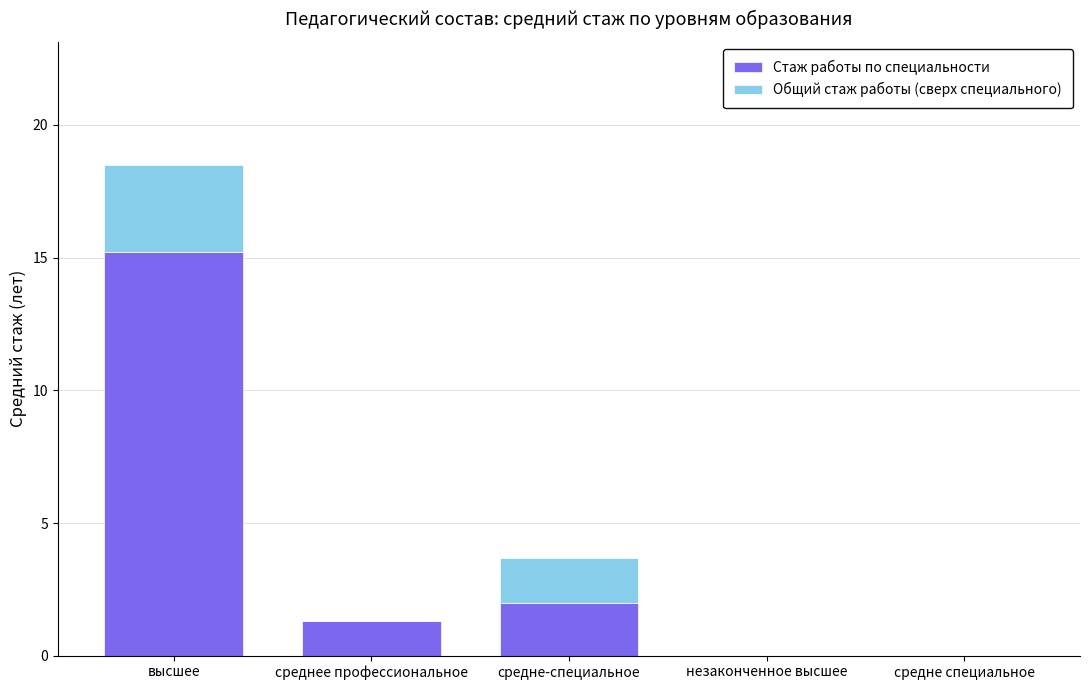

What is the total value across all series at средне-специальное?

3.7